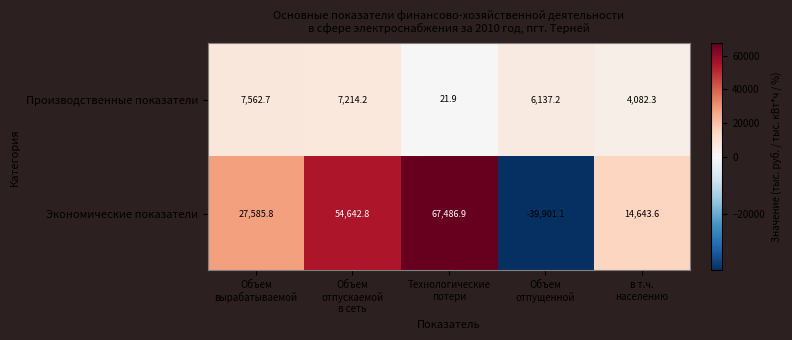

Which series has the largest total across all categories?

Экономические показатели